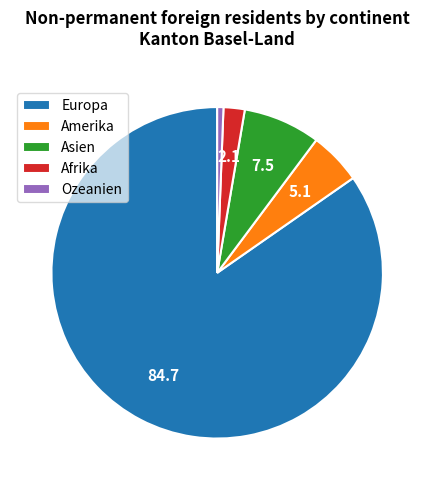

True or false: Europa accounts for 85% of the total.

True